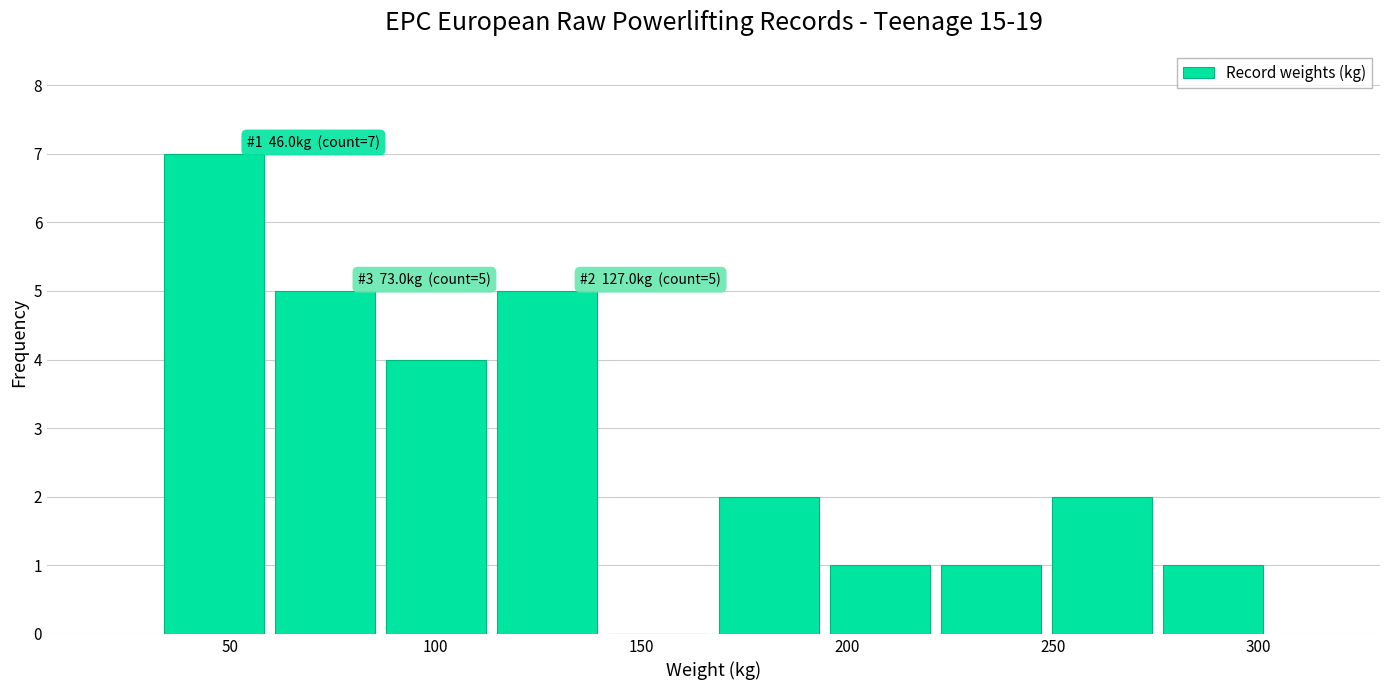

Over which range of the x-axis is the bar tallest?

32.5 to 59.5